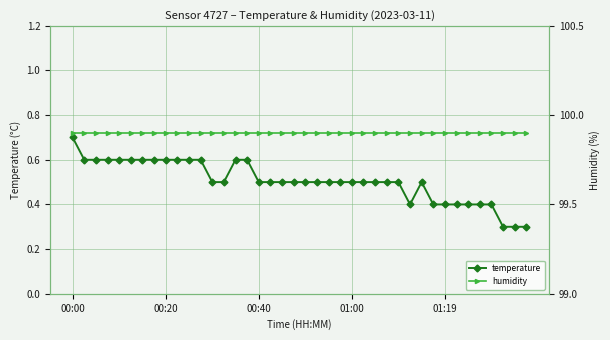

How many lines are shown in the chart?

2